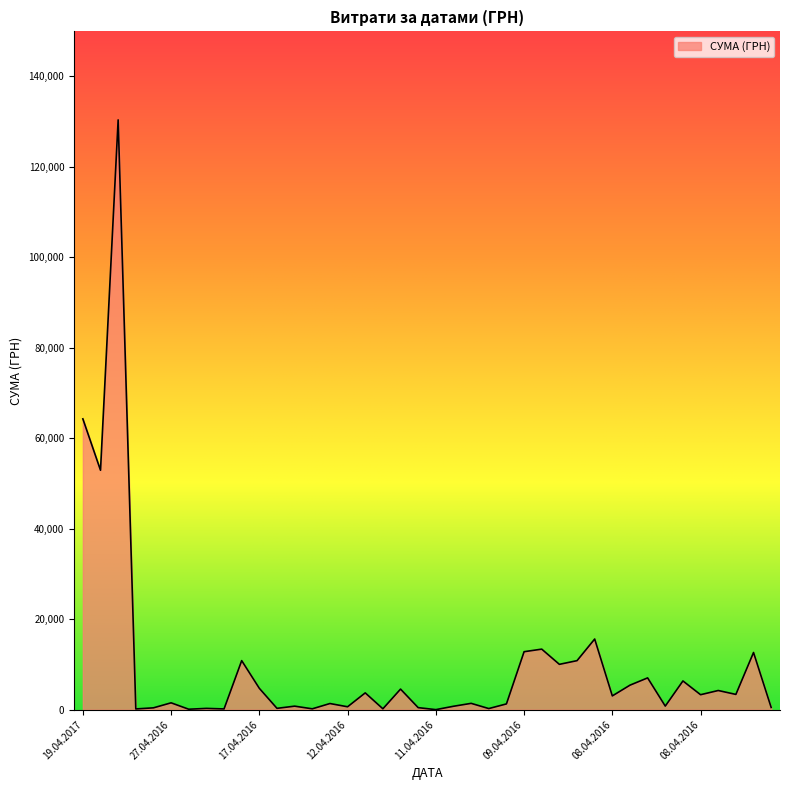

What is the difference between the maximum and minimum values?

130357.3